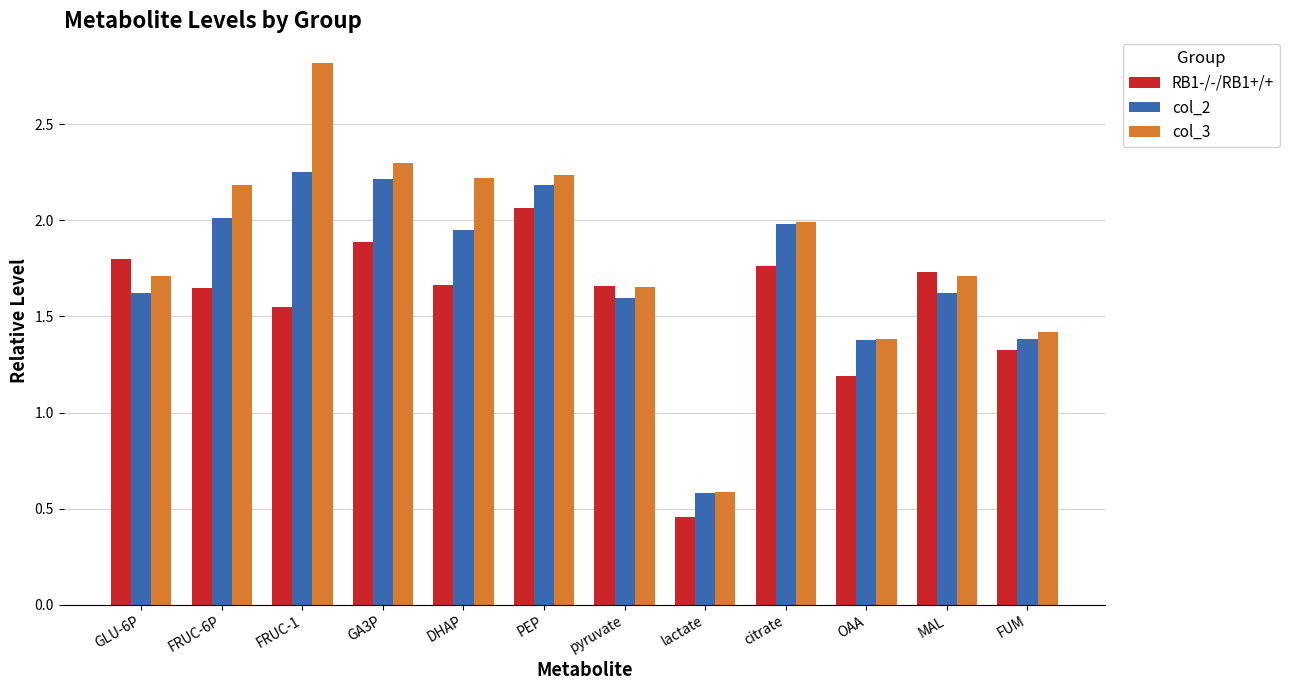

The value of RB1-/-/RB1+/+ at FRUC-6P is 2.3. True or false?

False